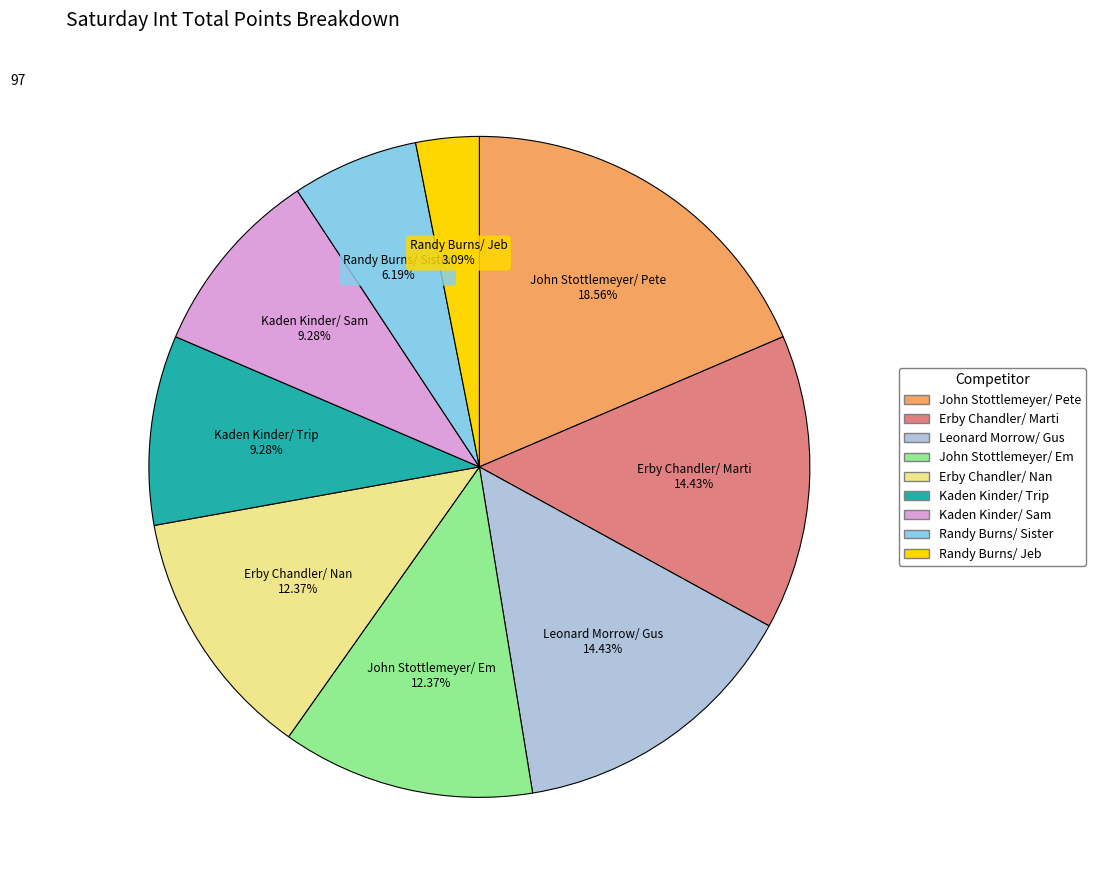

How many segments does this pie chart have?

9